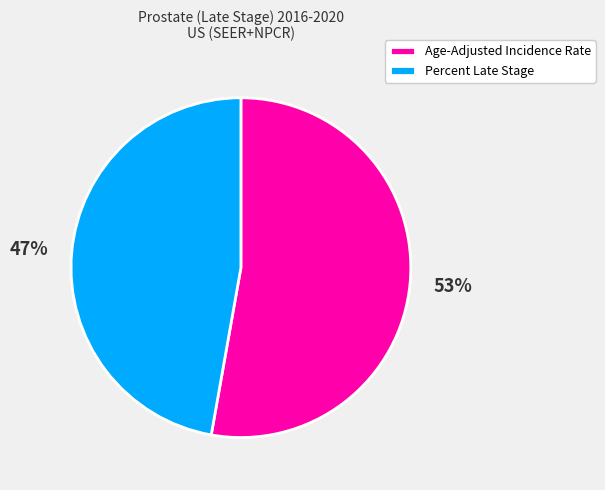

To the nearest percent, what percentage of the pie is Age-Adjusted Incidence Rate?

53%